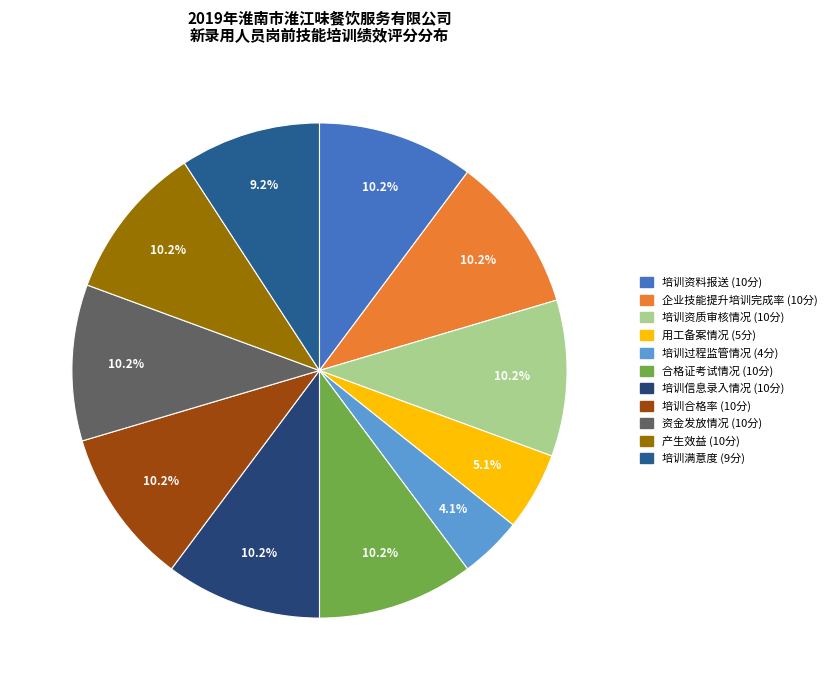

Count the number of slices in the pie.

11